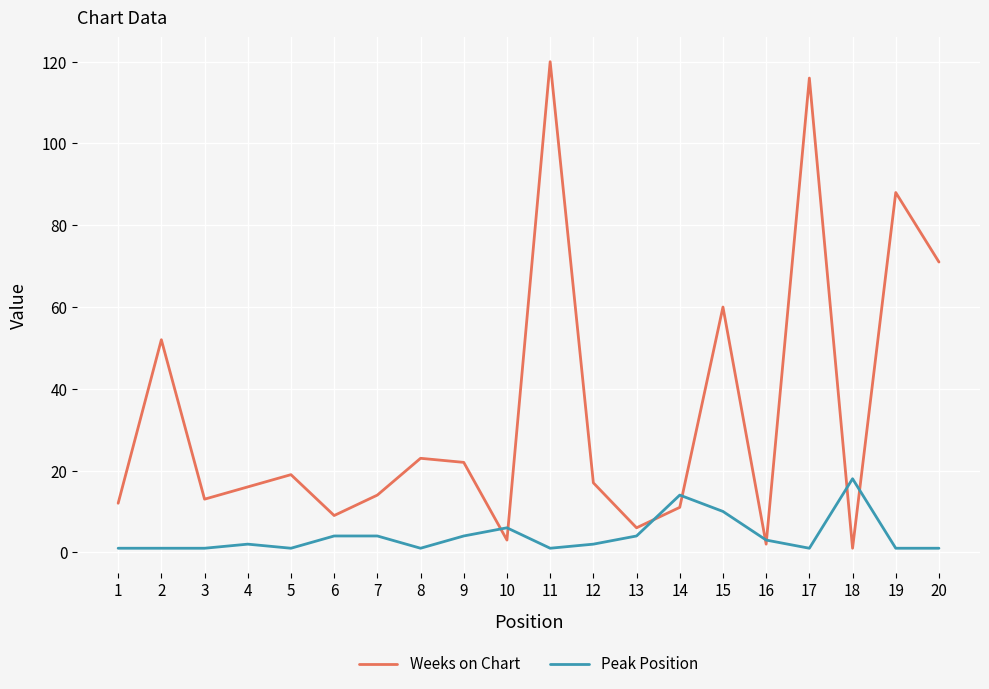

True or false: Peak Position and Weeks on Chart cross at least once.

True